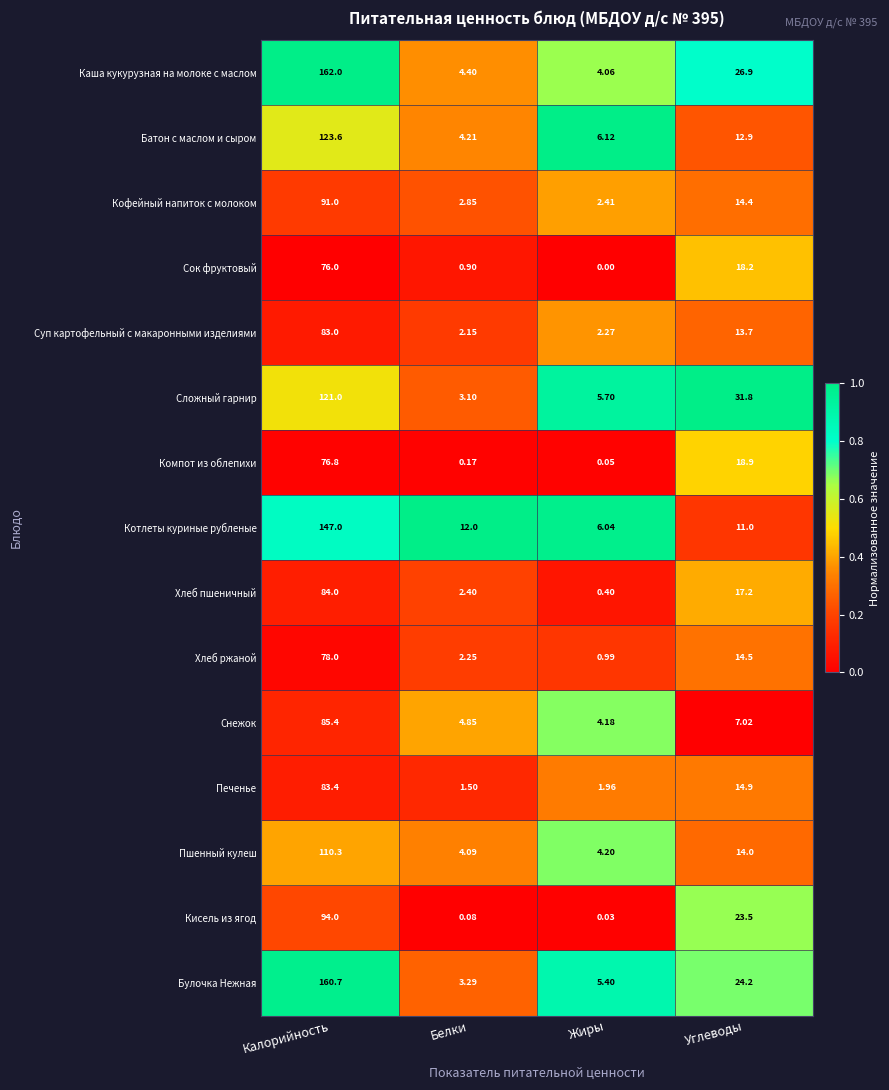

List the series in order of their peak value, highest first.

Каша кукурузная на молоке с маслом, Булочка Нежная, Котлеты куриные рубленые, Батон с маслом и сыром, Сложный гарнир, Пшенный кулеш, Кисель из ягод, Кофейный напиток с молоком, Снежок, Хлеб пшеничный, Печенье, Суп картофельный с макаронными изделиями, Хлеб ржаной, Компот из облепихи, Сок фруктовый